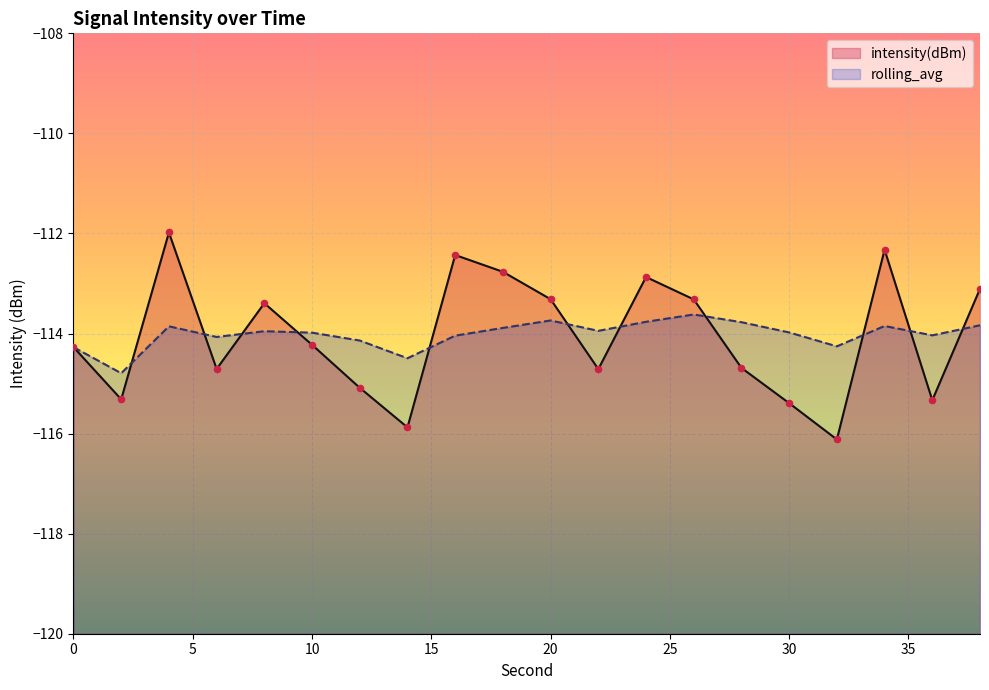

Is the value of rolling_avg at 12 greater than the value of intensity(dBm) at 6?

Yes